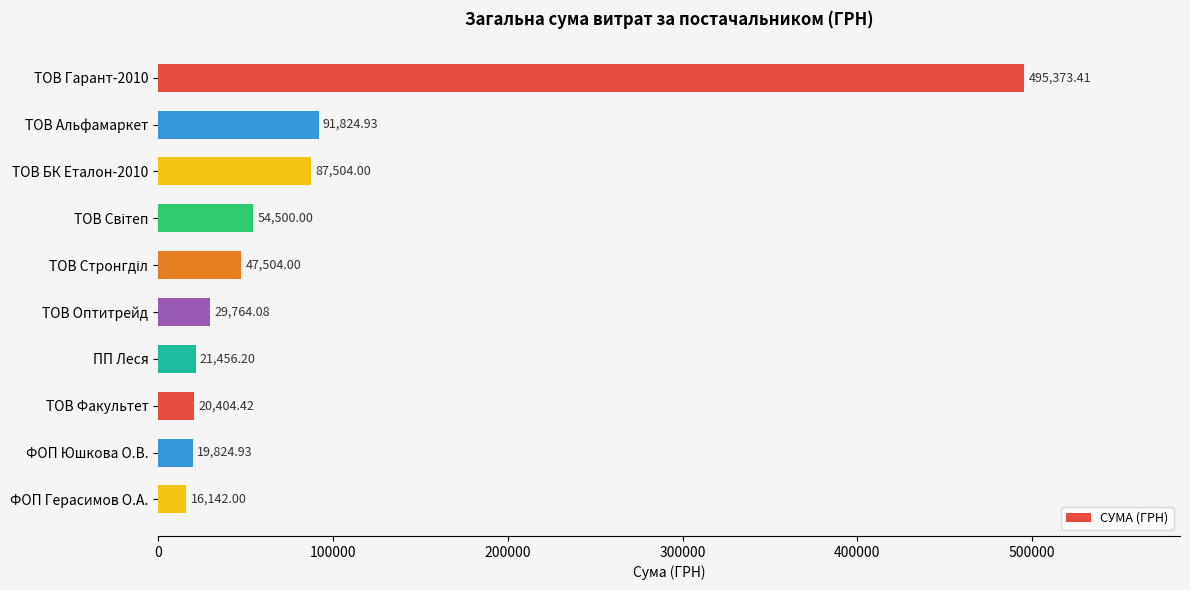

What is the label of the 5th bar from the bottom?

ТОВ Оптитрейд